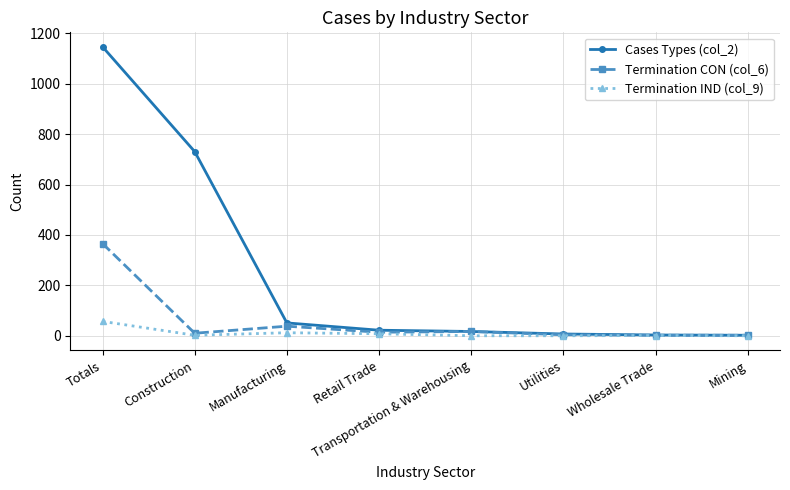

What is the difference between the maximum and minimum values in the Cases Types (col_2) series?

1145